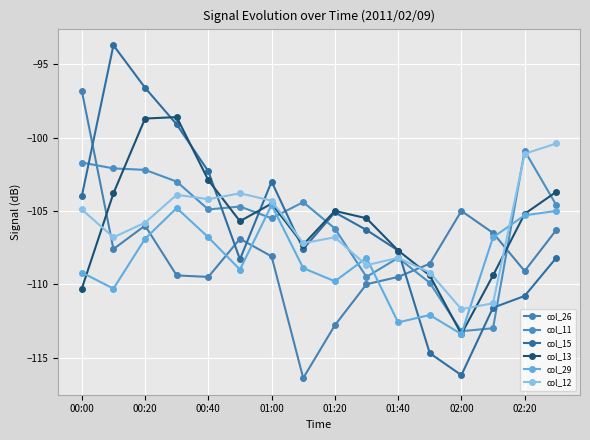

True or false: col_13 and col_29 intersect in this chart.

True